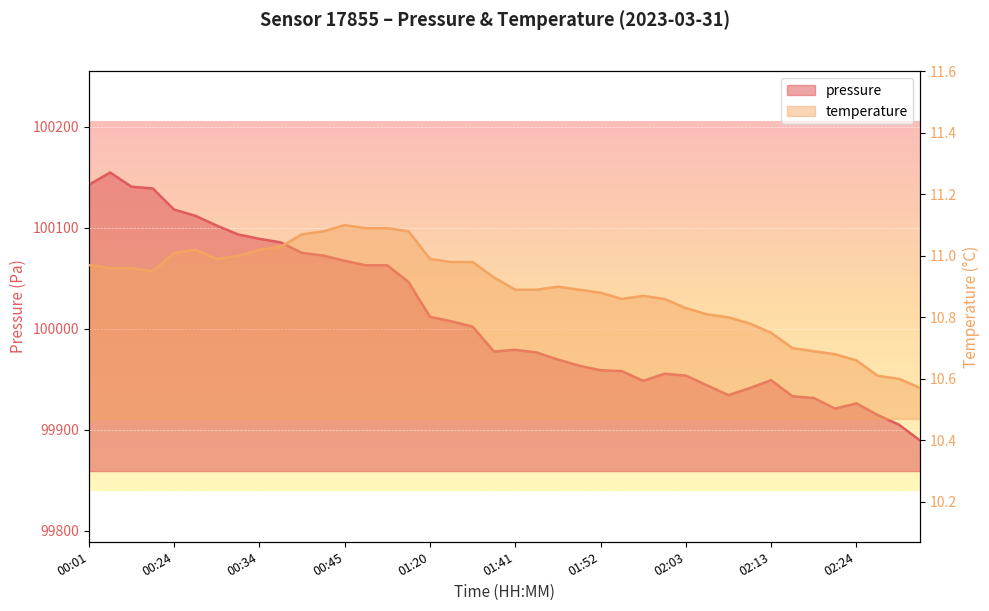

What is the sum of the pressure values at 00:39 and 00:09?

200214.1